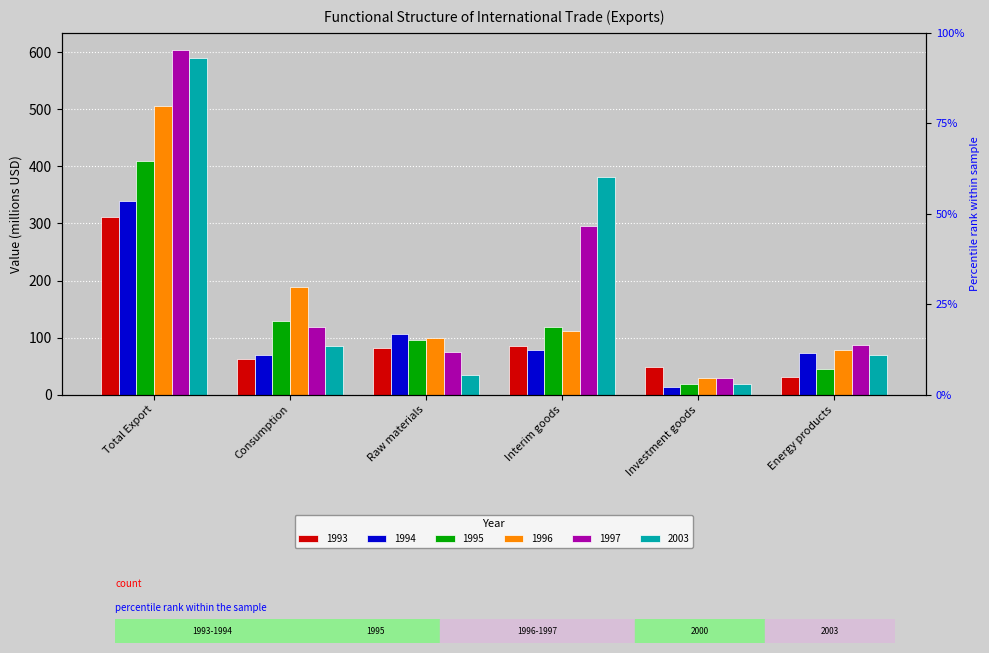

What is the minimum value shown in the chart?

13.4